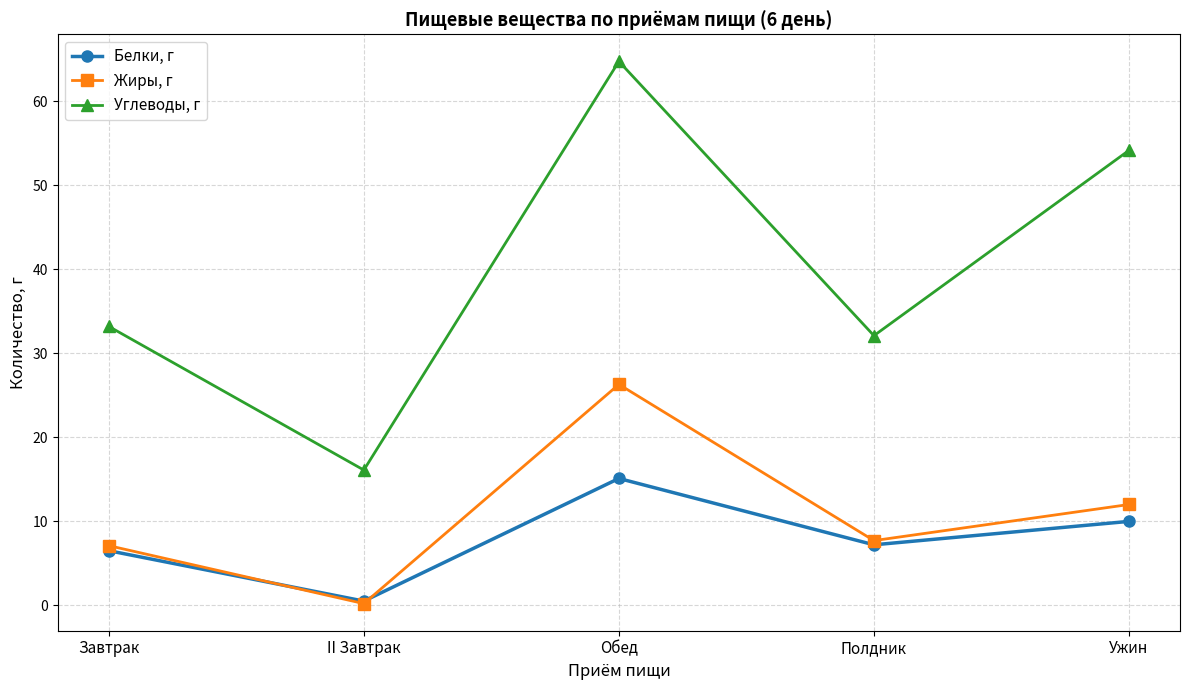

Where is Жиры, г nearest to the value 13?

Ужин